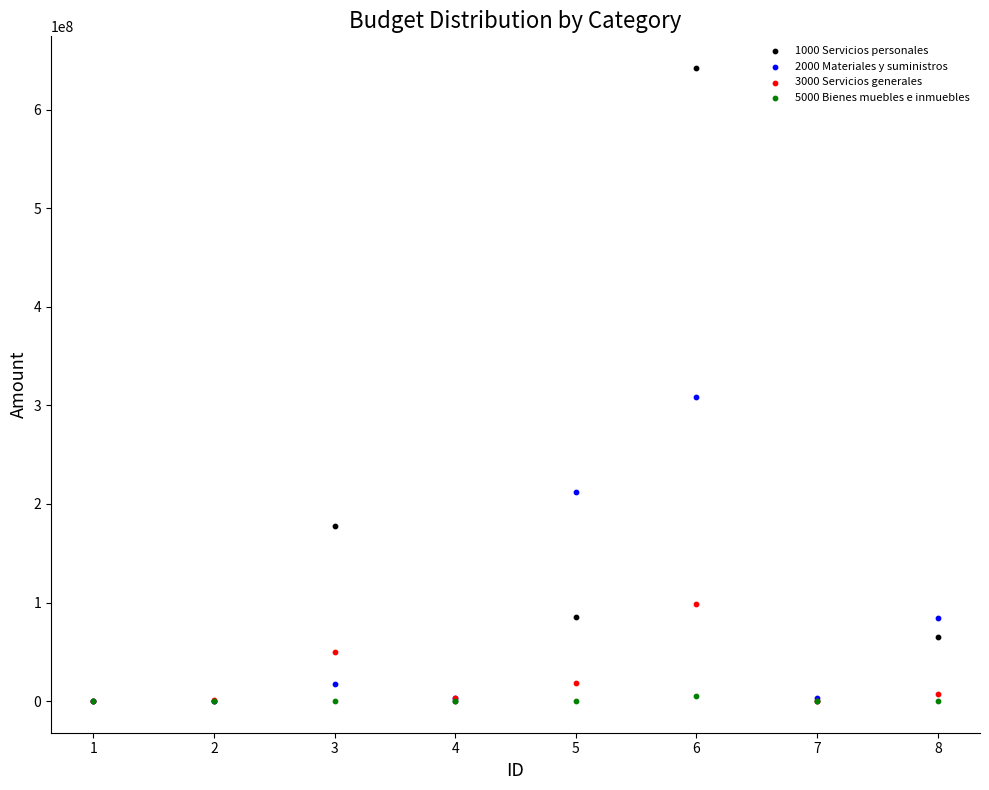

Which series has the largest Y range (max minus min)?

1000 Servicios personales